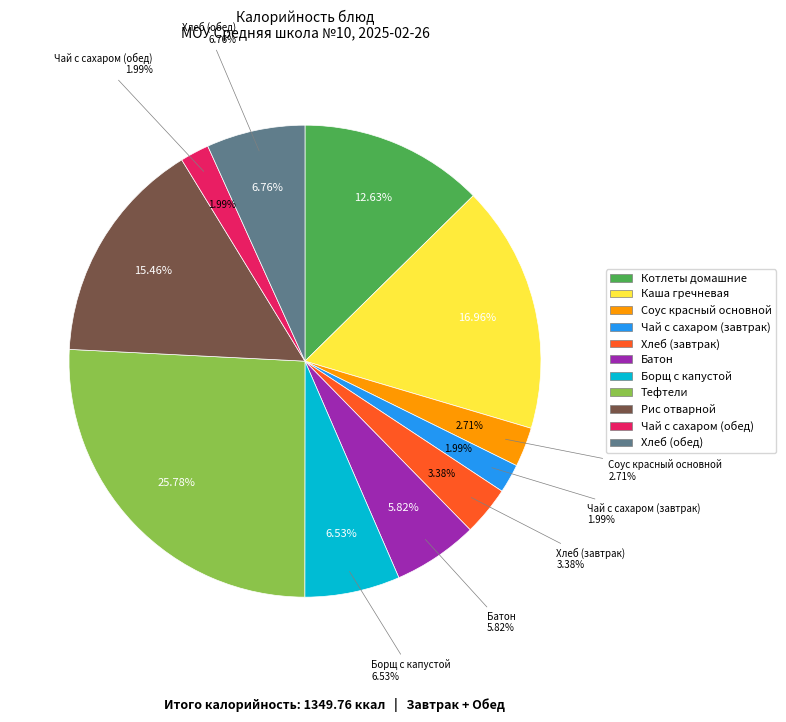

Which slice is the smallest?

Чай с сахаром (завтрак)